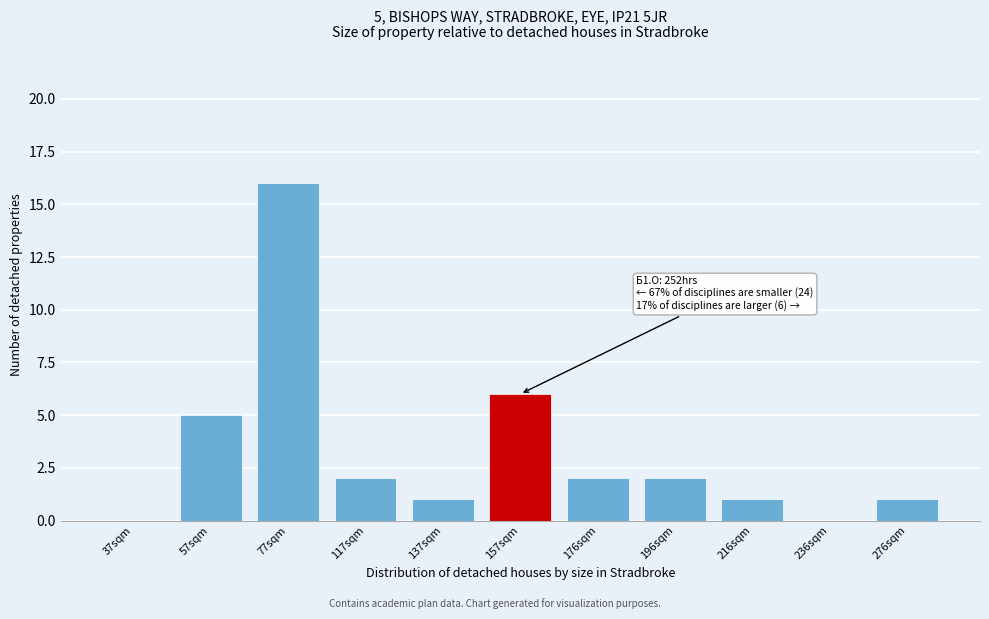

Reading right to left, extract all data points from this chart.

276sqm=1	236sqm=0	216sqm=1	196sqm=2	176sqm=2	157sqm=6	137sqm=1	117sqm=2	77sqm=16	57sqm=5	37sqm=0